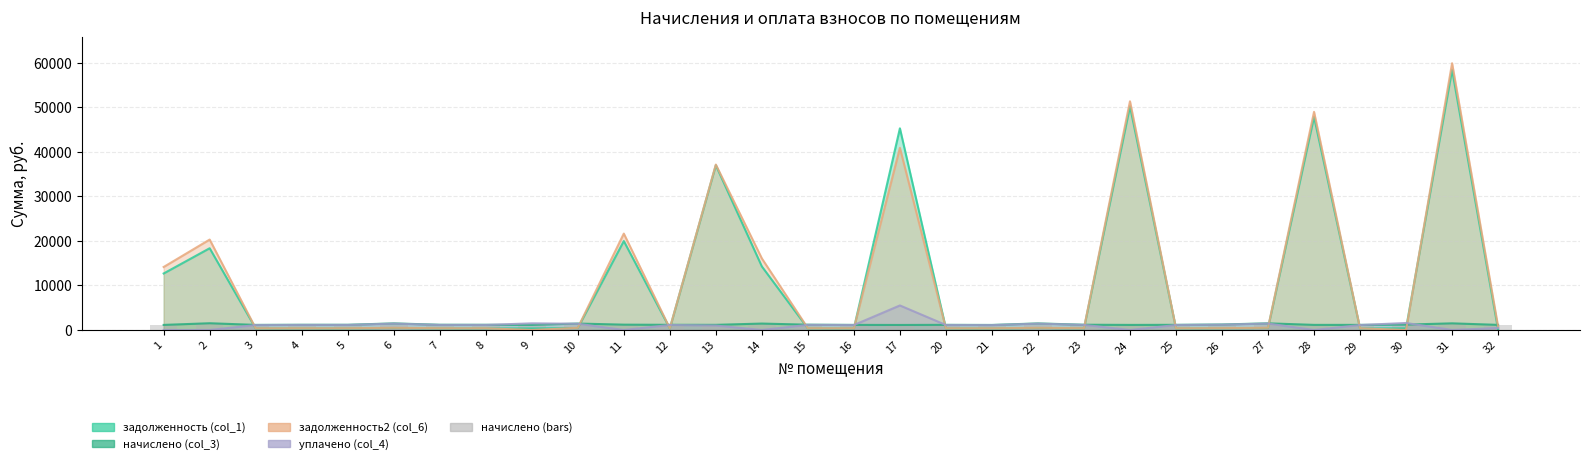

True or false: the data shows 1145.0 at 16.

True